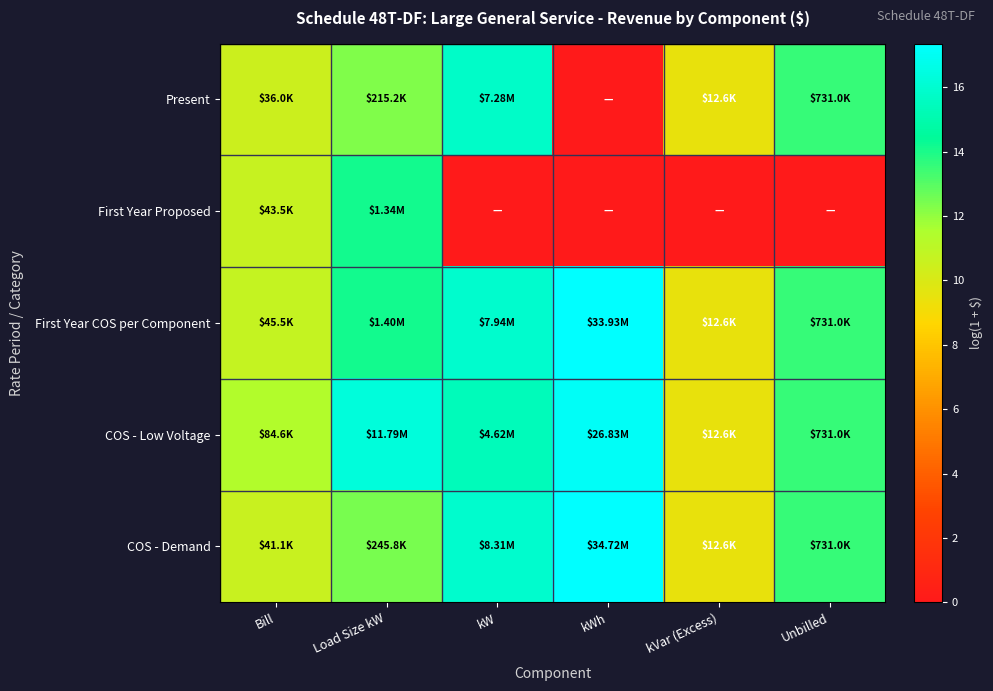

At which category is the sum across all series the highest?

Load Size kW